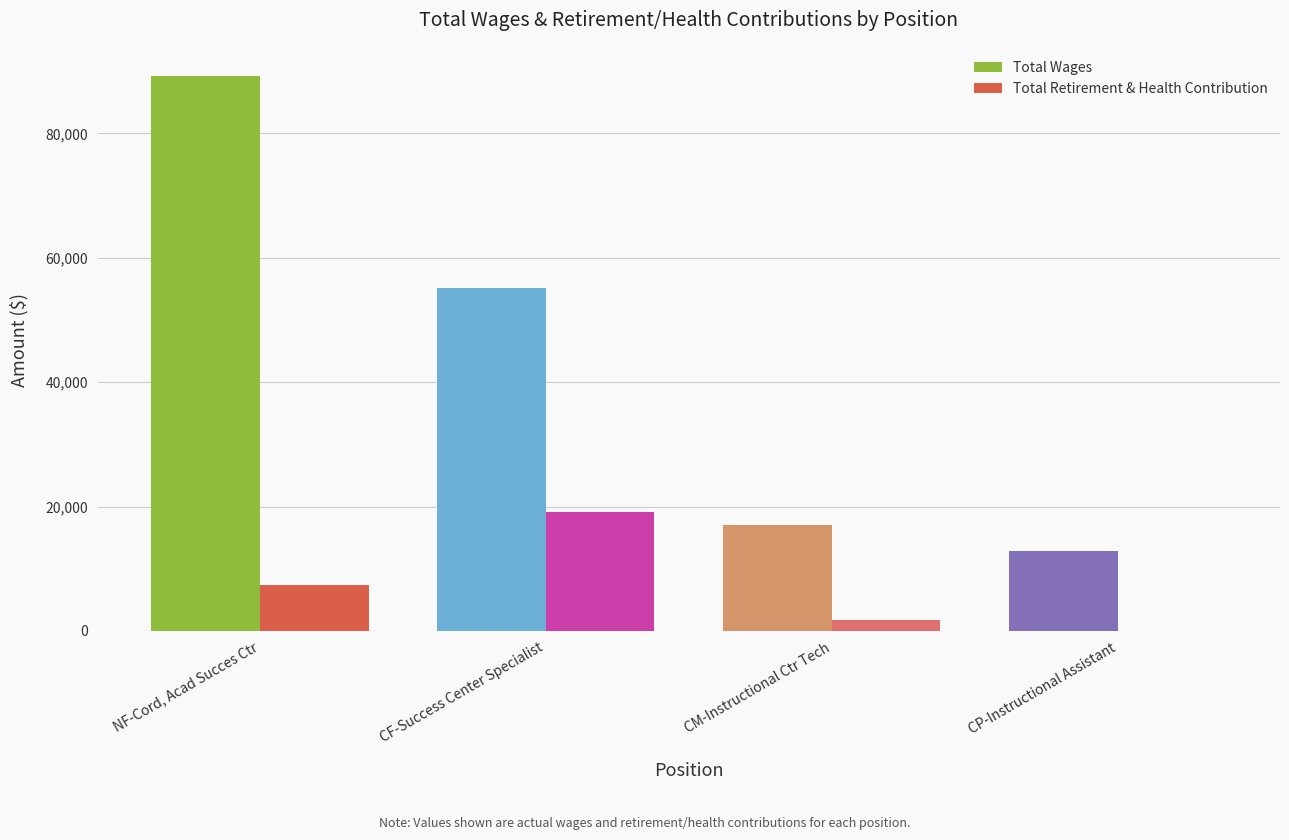

What value does the Total Retirement & Health Contribution series have at NF-Cord, Acad Succes Ctr, to the nearest 100?

7400